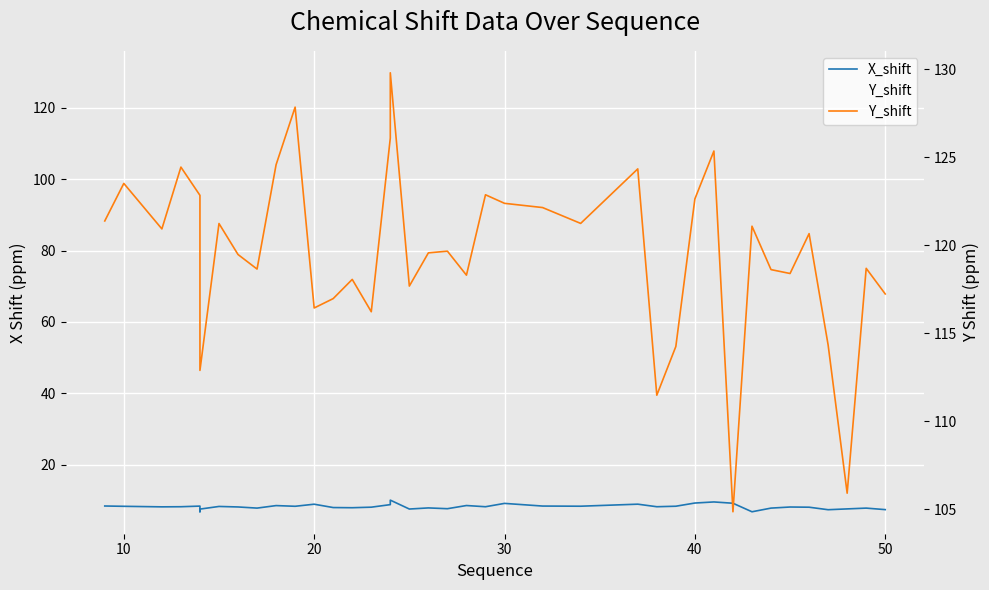

True or false: X_shift and Y_shift cross at least once.

False